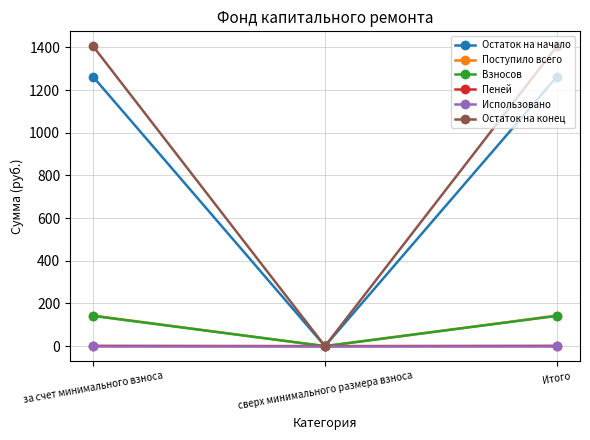

True or false: Остаток на конец has a value of 1405.4 at за счет минимального взноса.

True